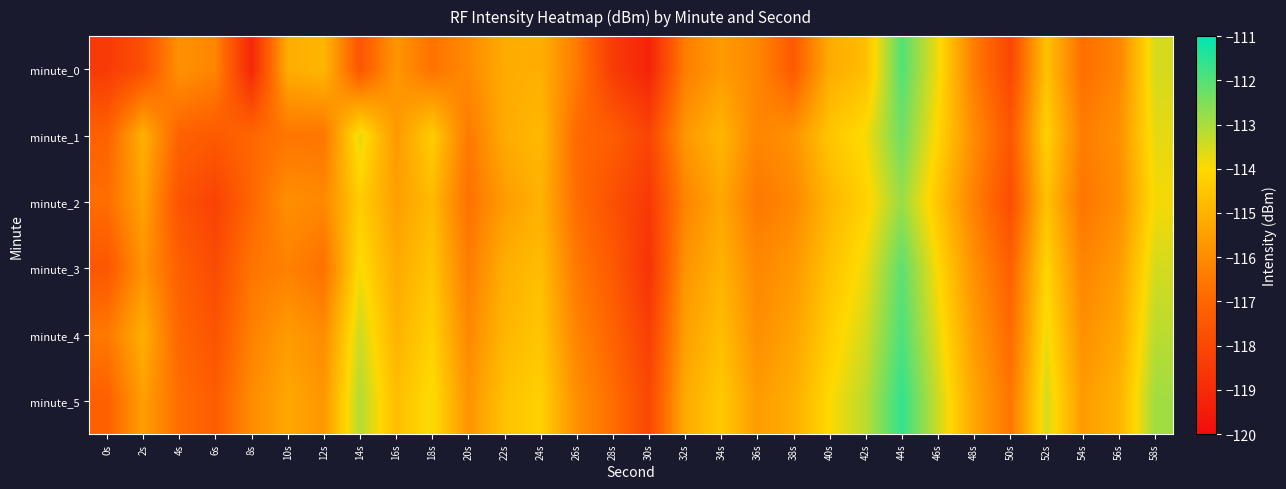

At which category is the sum across all series the highest?

44s